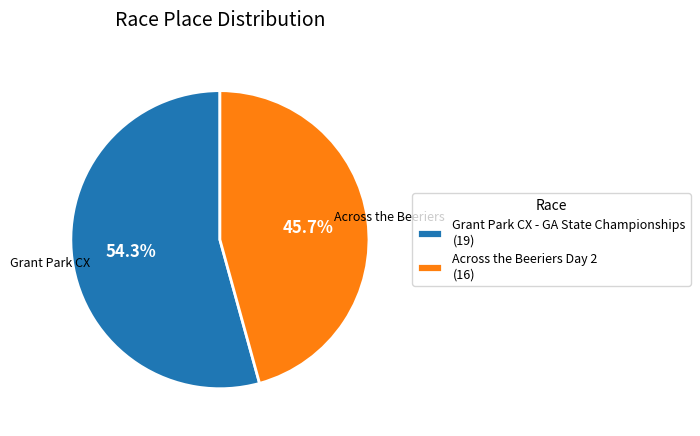

Which category has the smallest portion of the pie?

Across the Beeriers Day 2